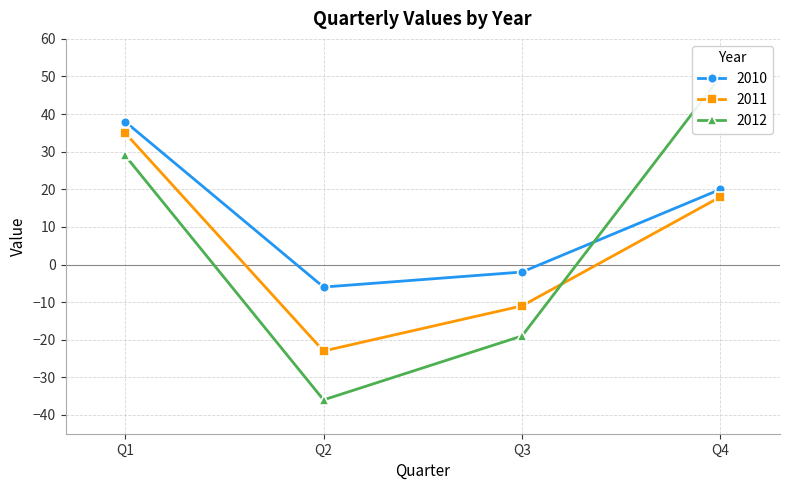

At which label does 2010 first exceed 20?

Q1